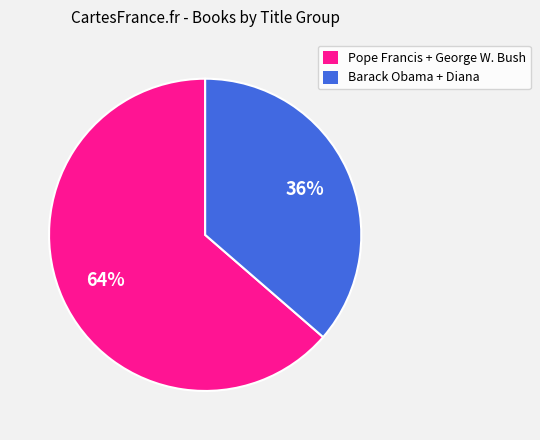

True or false: Pope Francis + George W. Bush accounts for 72% of the total.

False